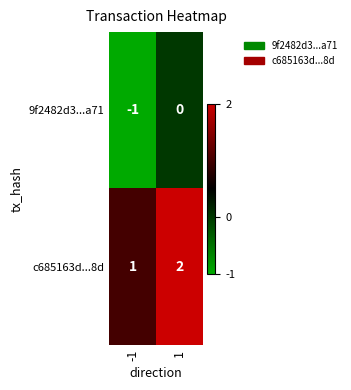

Which series has the largest total across all categories?

c685163d...8d